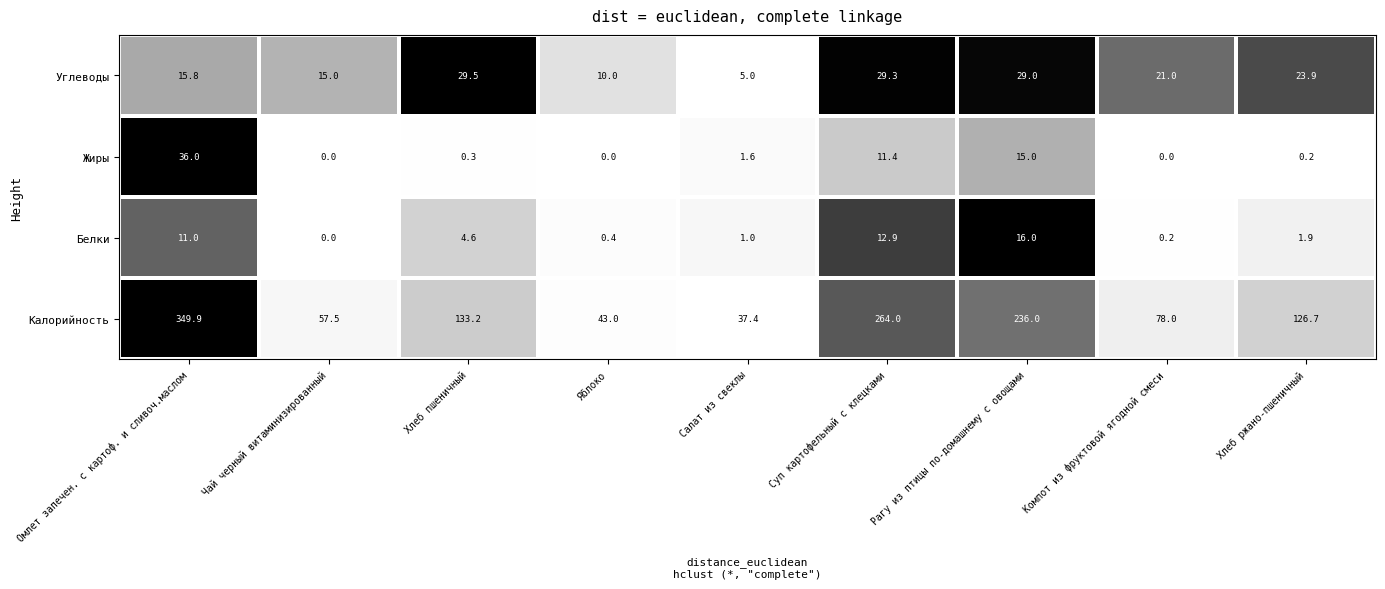

Between Чай черный витаминизированный and Компот из фруктовой ягодной смеси, which series saw the biggest shift?

Калорийность